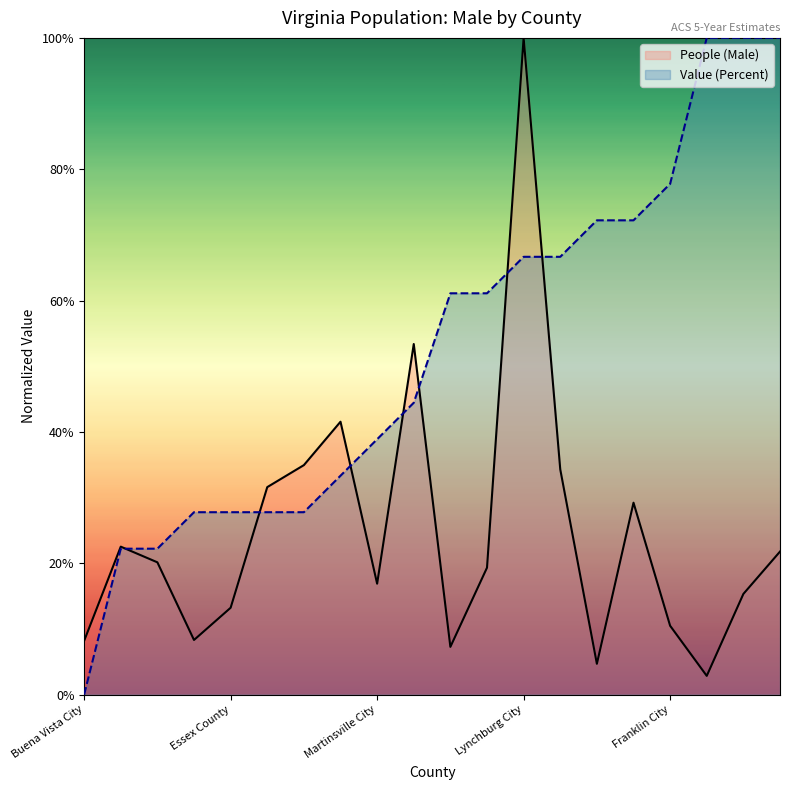

What is the label of the 3rd point from the right?

Highland County